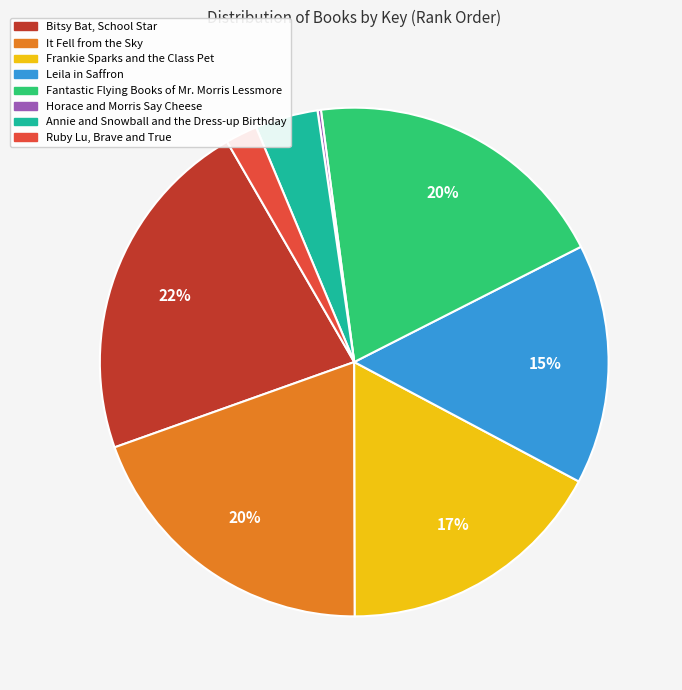

Combined, do Bitsy Bat, School Star and Ruby Lu, Brave and True account for over 50%?

No